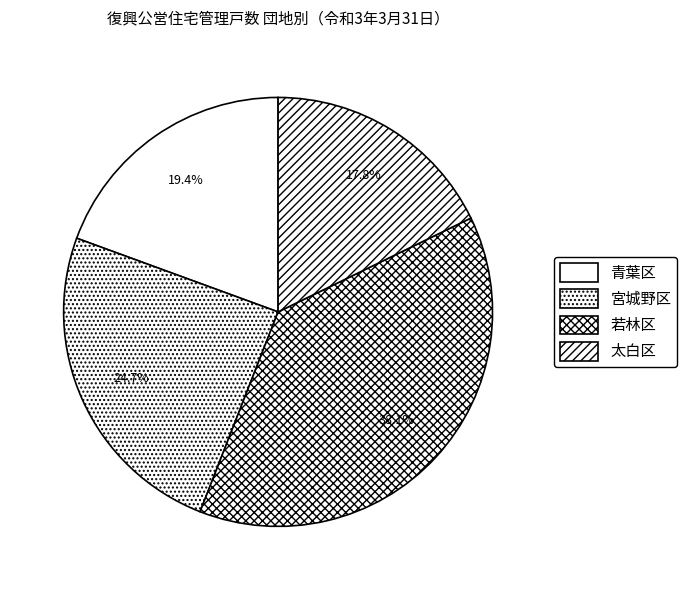

Does 宮城野区 account for over 50% of the chart?

No